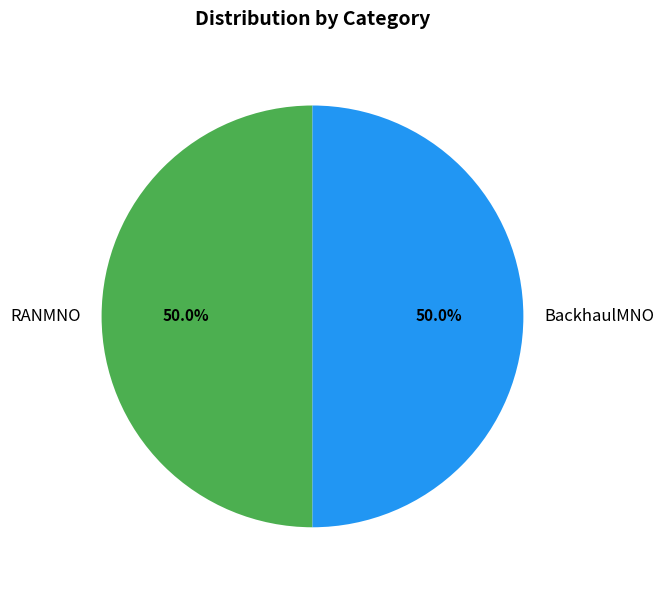

Approximately how many times larger is the value at BackhaulMNO compared to RANMNO?

1.0